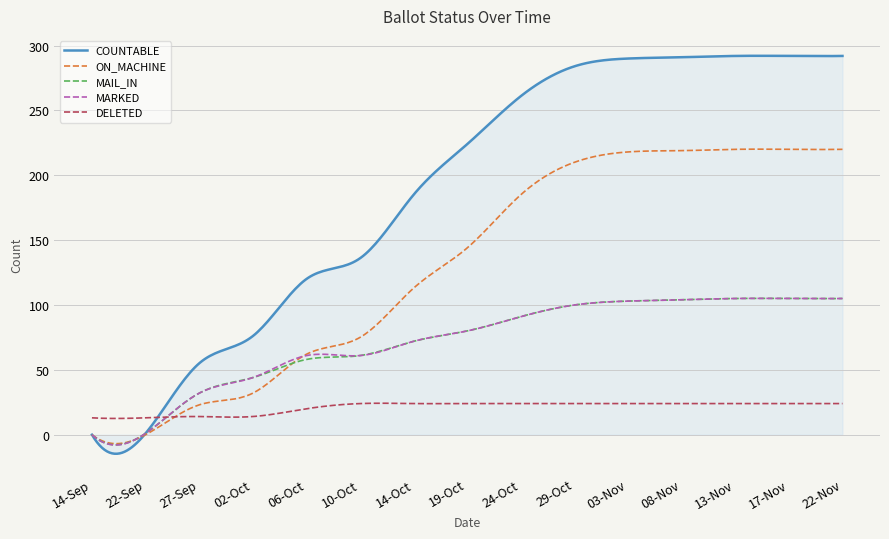

Which series has the widest spread of values?

COUNTABLE